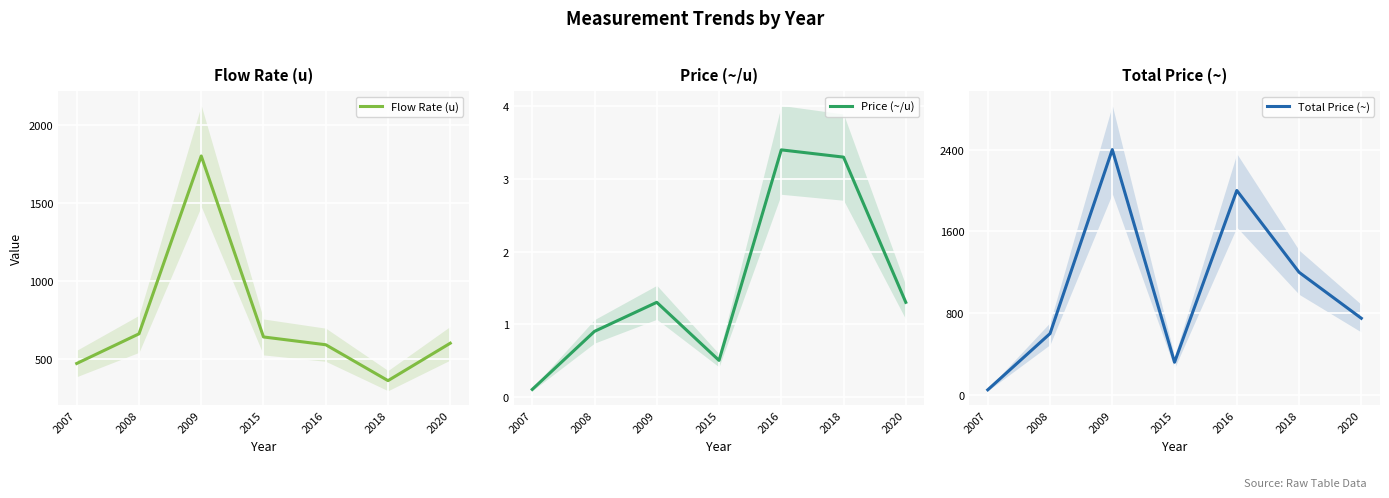

How many values in the Flow Rate (u) series exceed 600?

3